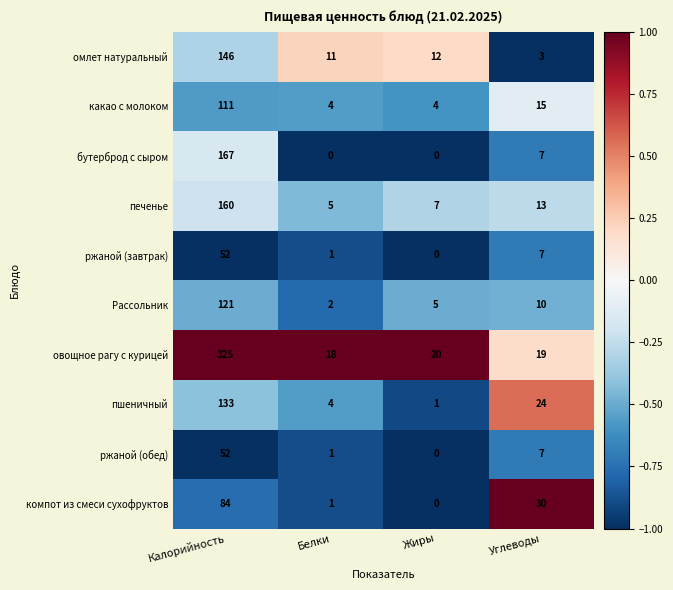

At which label does компот из смеси сухофруктов reach its minimum?

Жиры